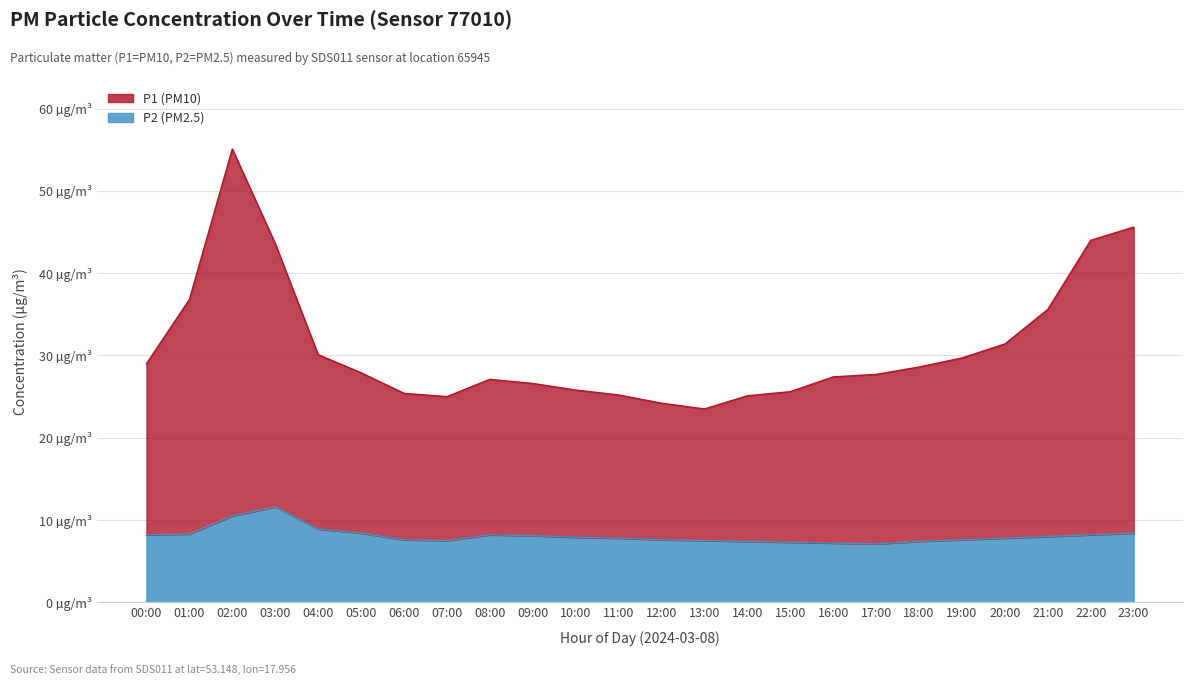

What position from the left is 00:00?

1